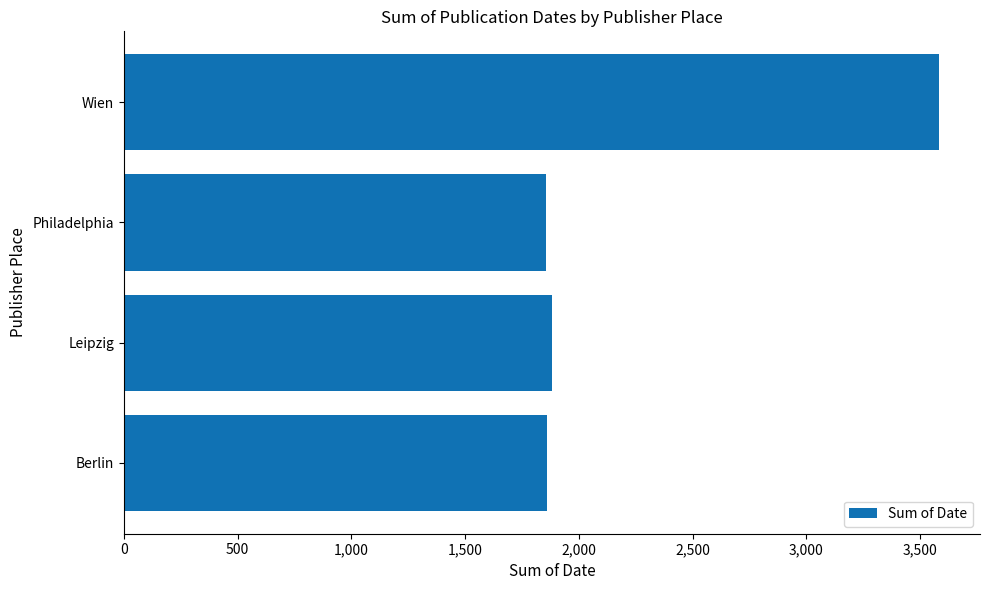

What is the ratio of the value at Philadelphia to the value at Berlin?

1.0